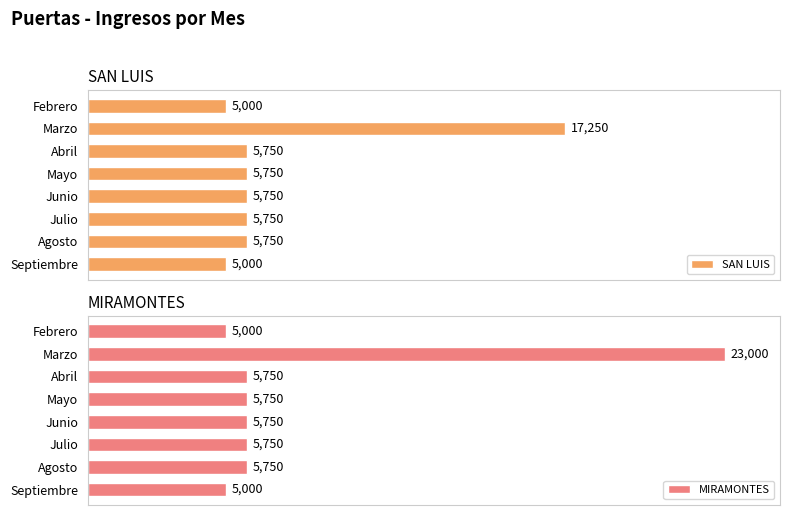

How many bars are there in total?

16